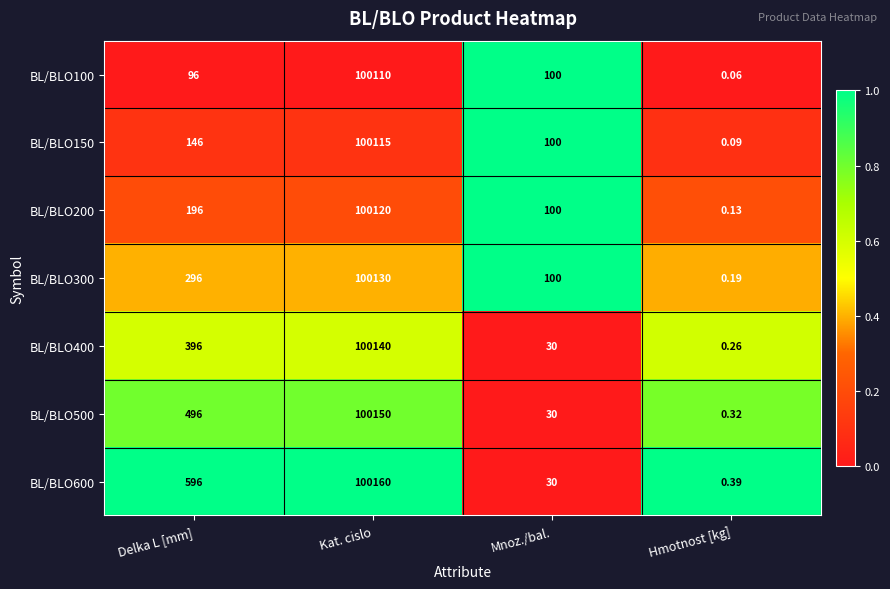

Rank the categories by BL/BLO150 value from highest to lowest.

Kat. cislo, Delka L [mm], Mnoz./bal., Hmotnost [kg]